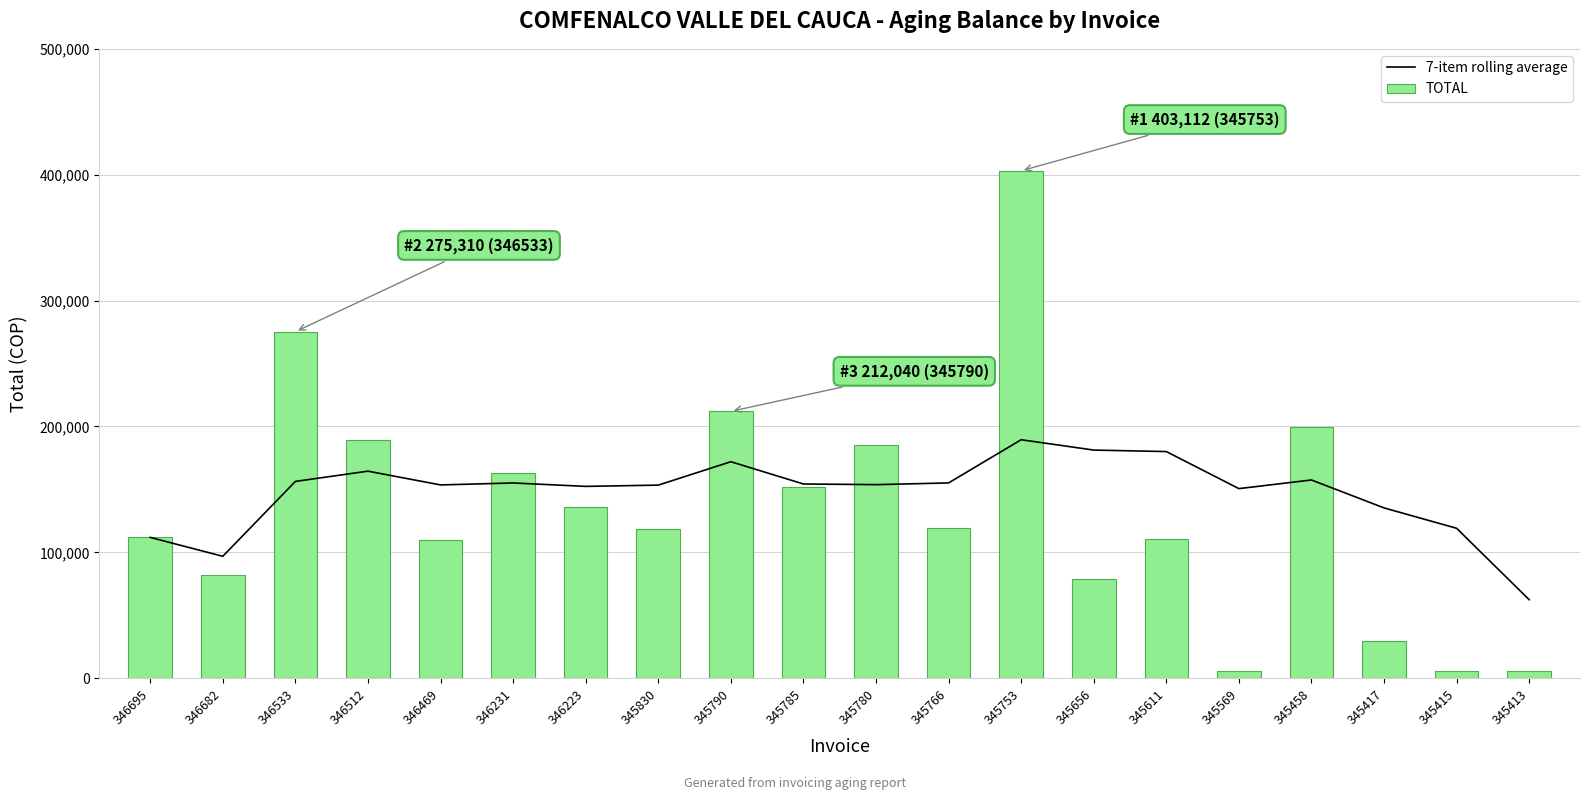

The value of 7-item rolling average at 345766 is 263089.4. True or false?

False